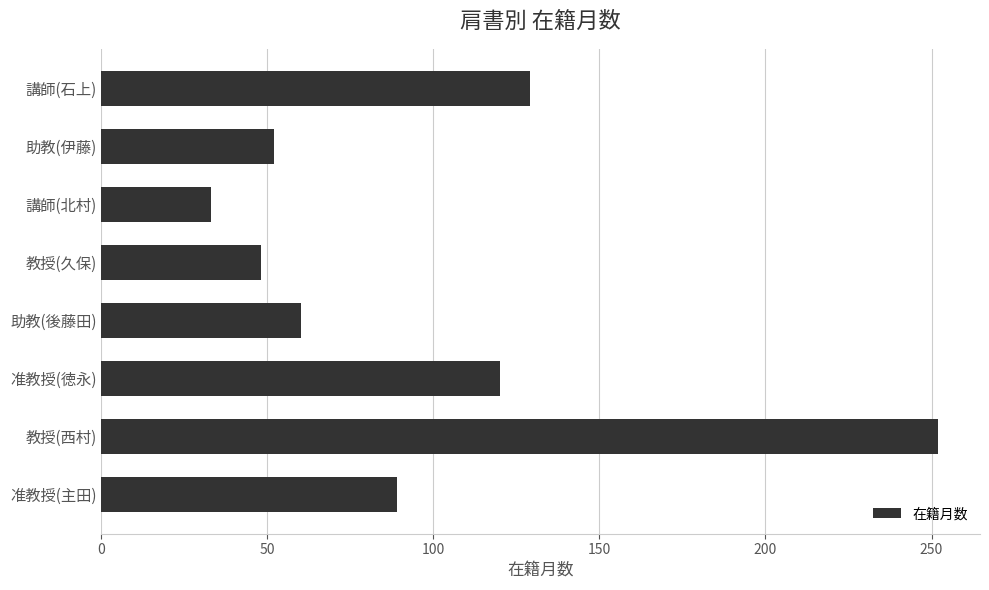

What is the greatest value displayed?

252